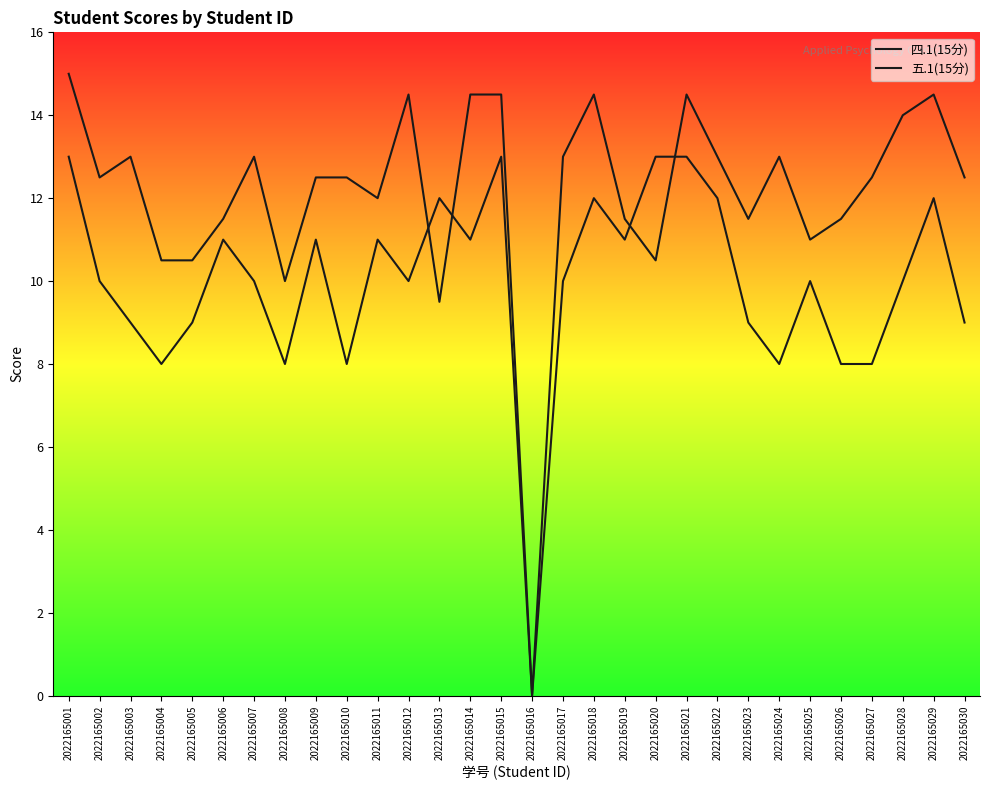

How many interior local valleys does the 五.1(15分) series have?

8